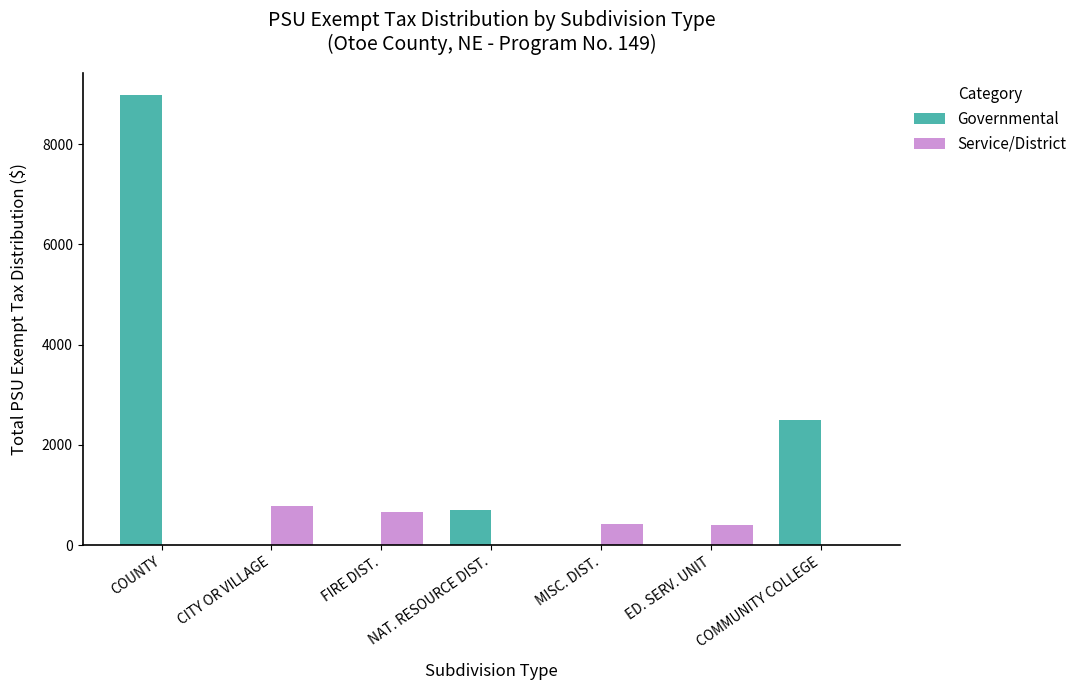

True or false: Governmental has a value of 712.8 at NAT. RESOURCE DIST..

True